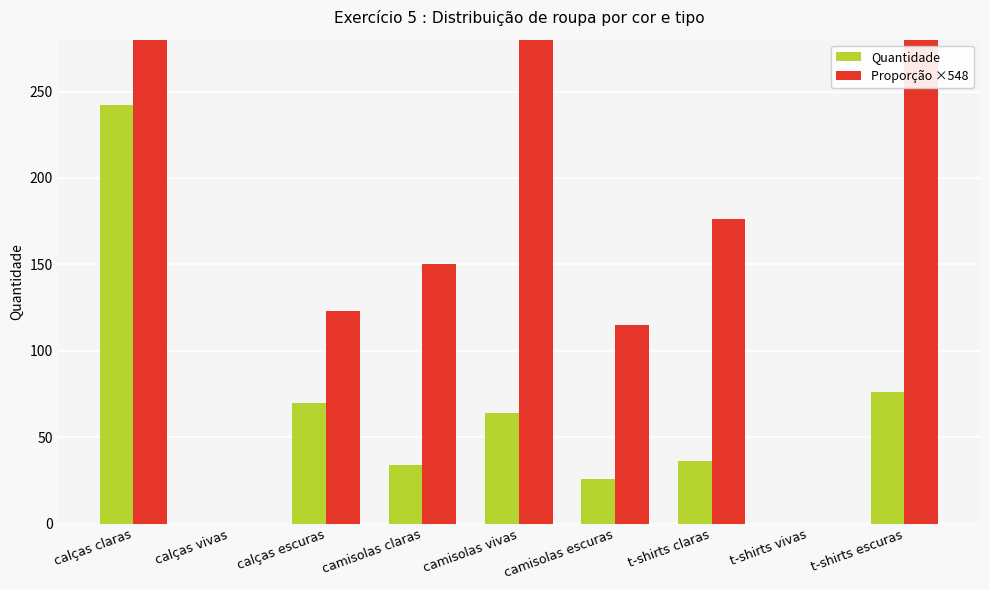

What is the difference between the highest and lowest values at t-shirts escuras?

296